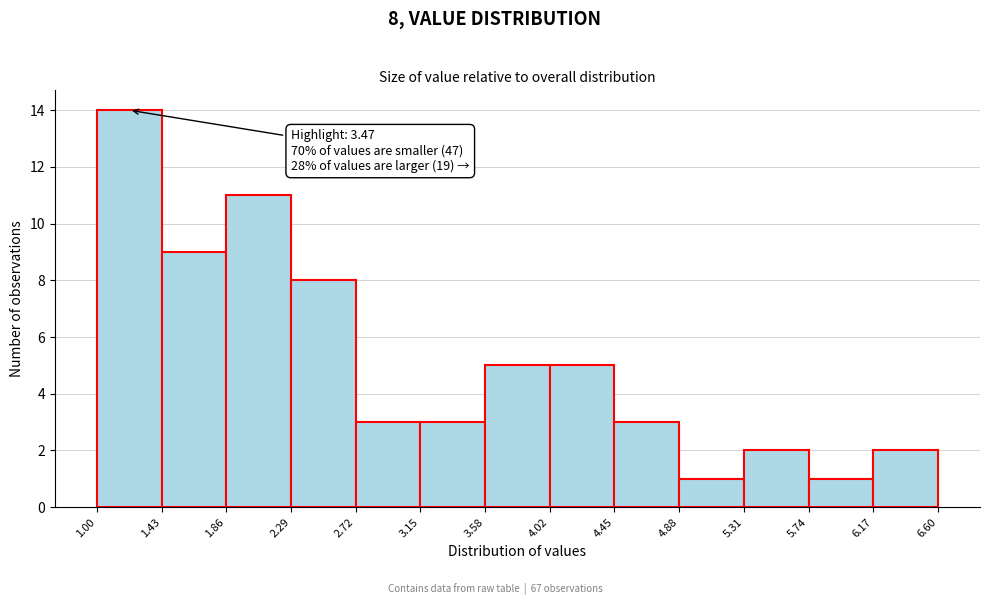

Which range on the x-axis has the tallest bar?

1.00 to 1.43